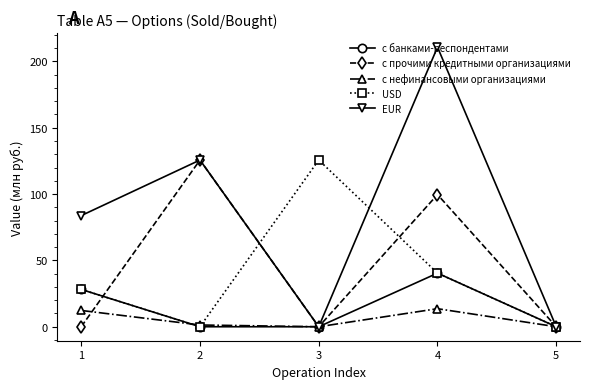

What are all the series names shown in the legend?

с банками-респондентами, с прочими кредитными организациями, с нефинансовыми организациями, USD, EUR